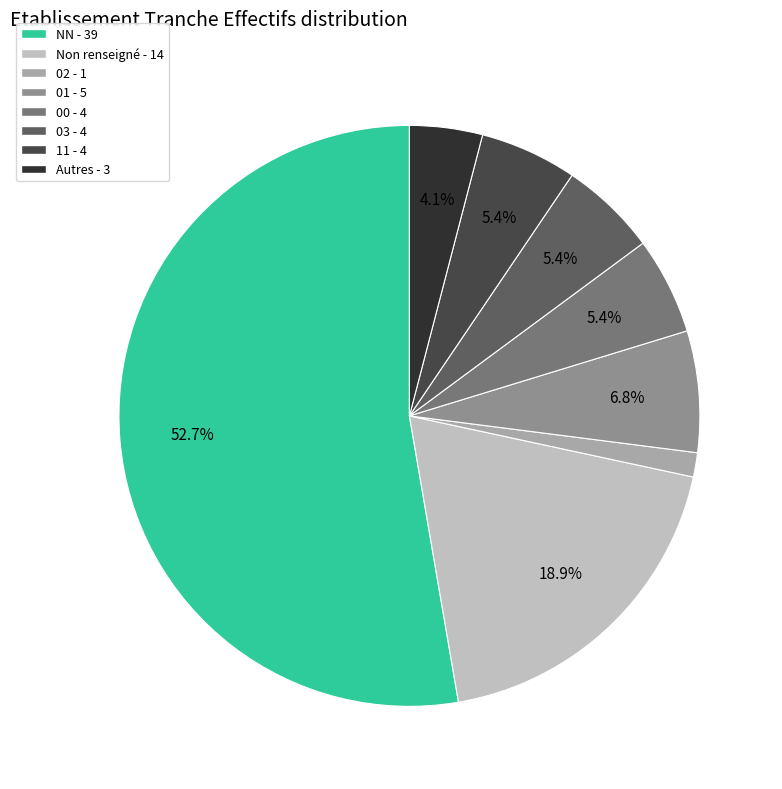

Which category has the smallest portion of the pie?

02 - 1